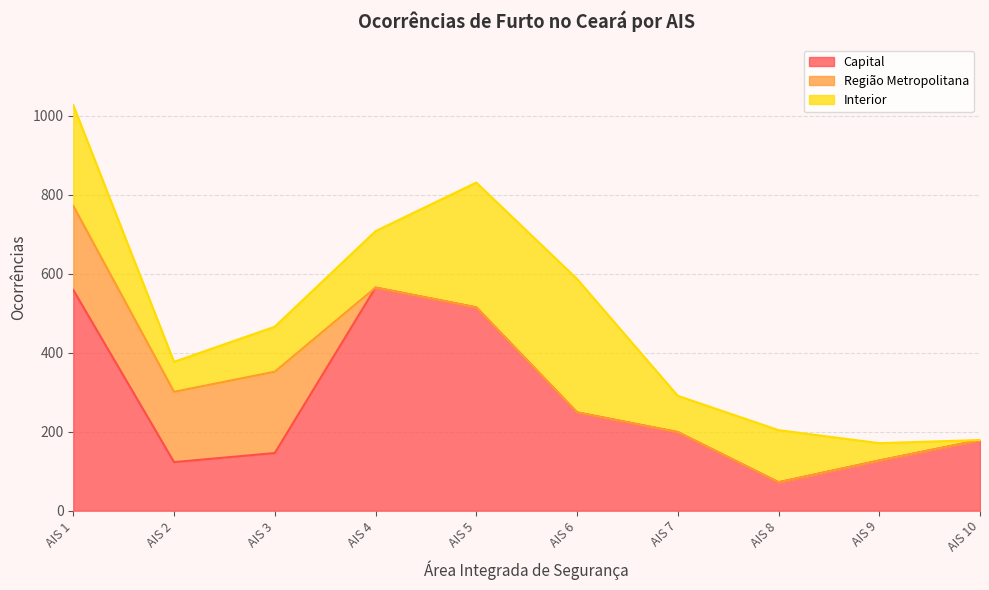

Which has a higher value, AIS 3 or AIS 8?

AIS 3